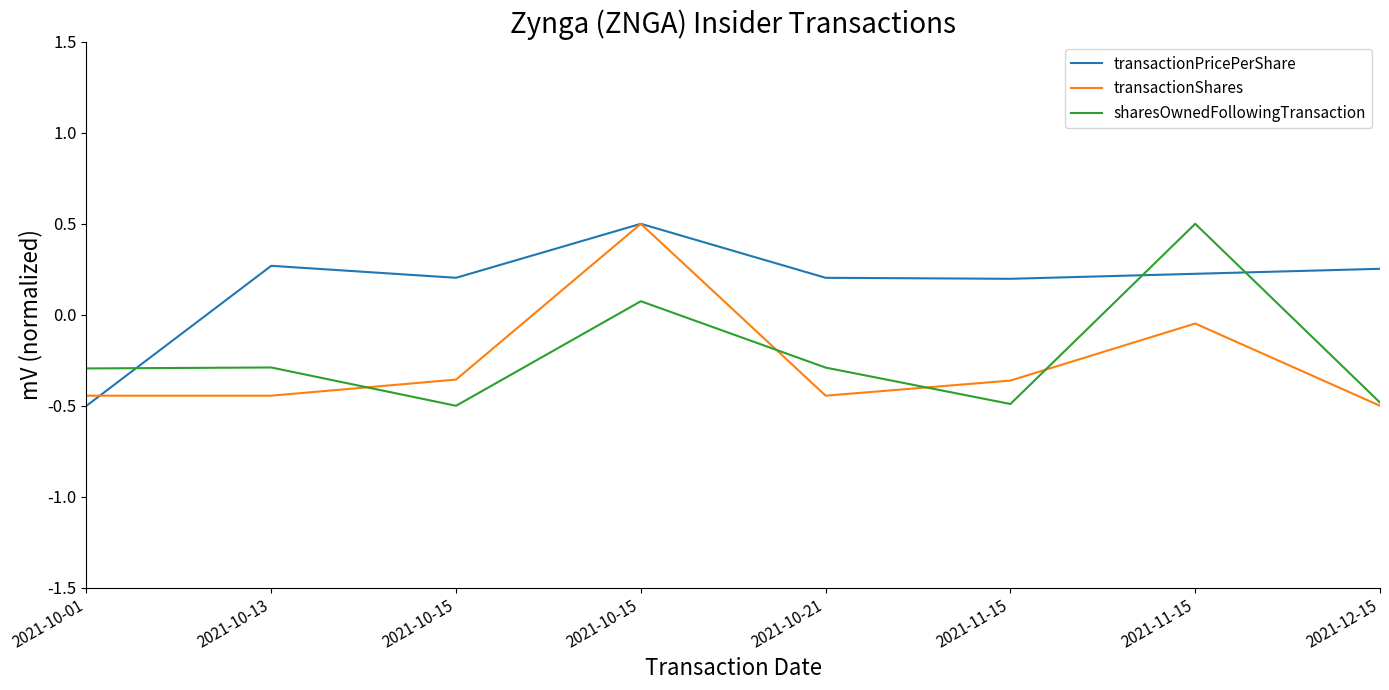

How many times do sharesOwnedFollowingTransaction and transactionShares cross each other?

4